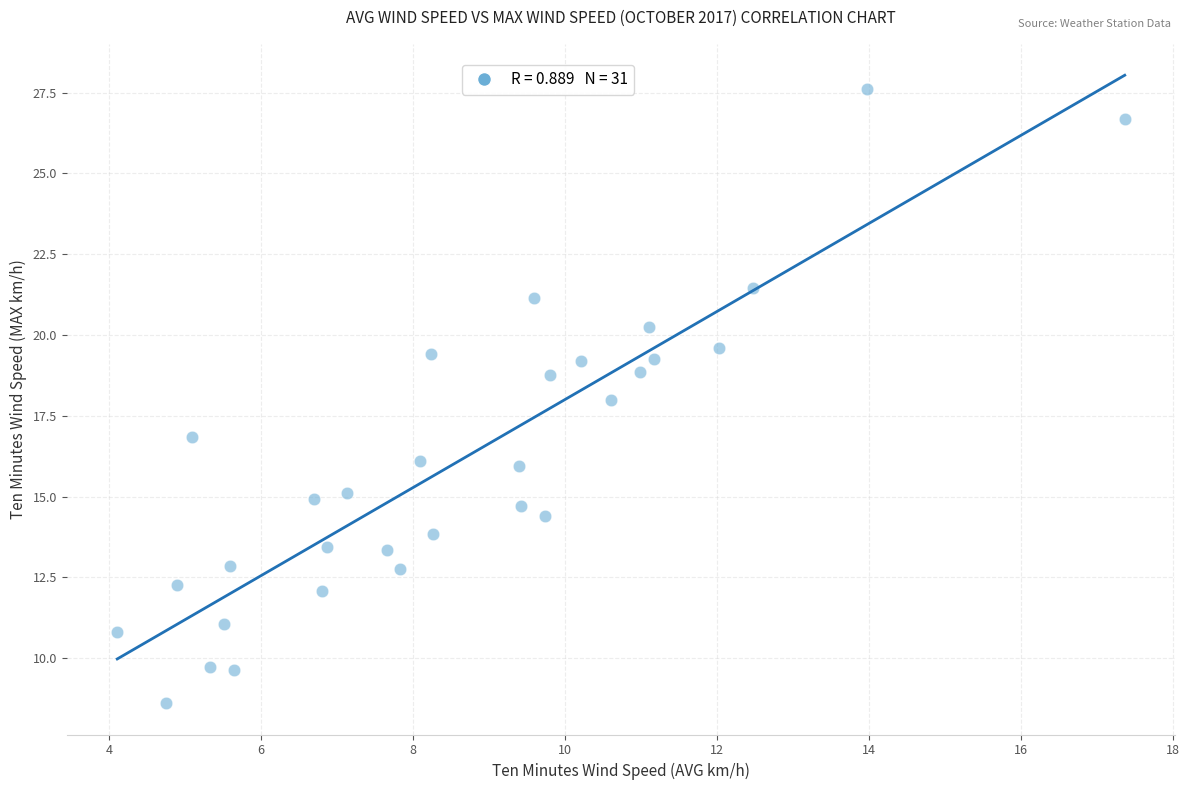

What is the range of X values (max minus min)?

13.3